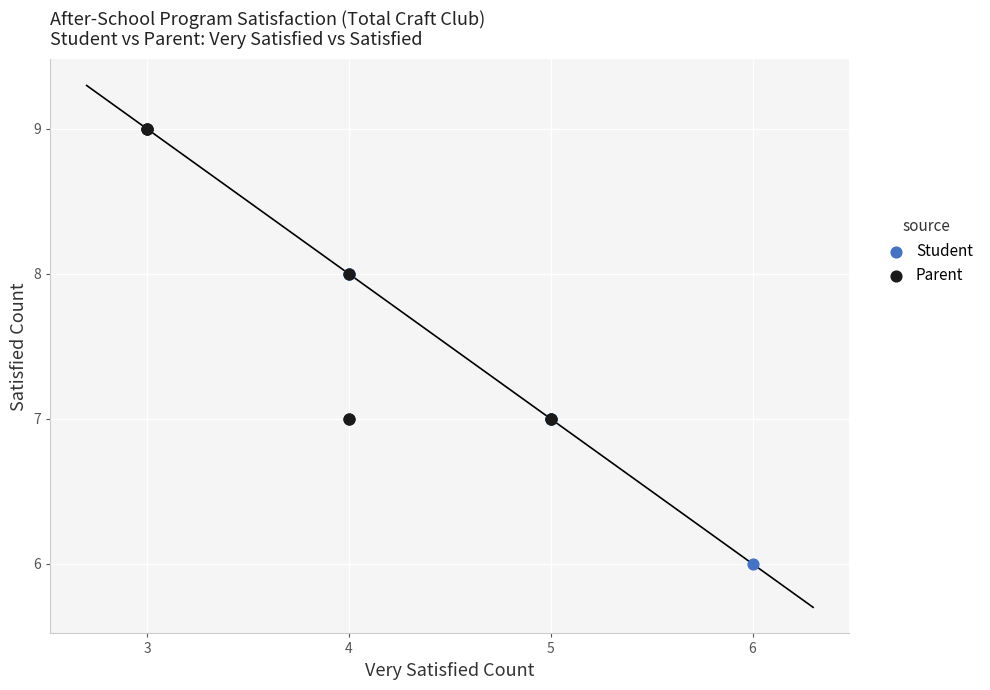

Which series reaches the minimum Y coordinate?

Student